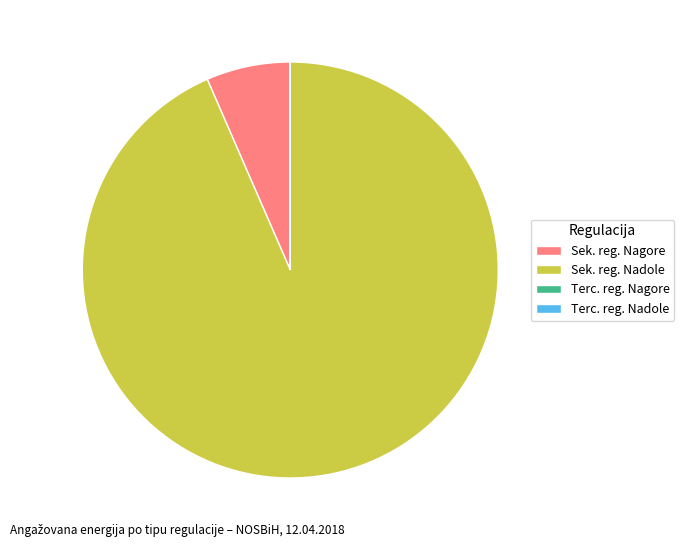

True or false: Sek. reg. Nadole accounts for 93% of the total.

True